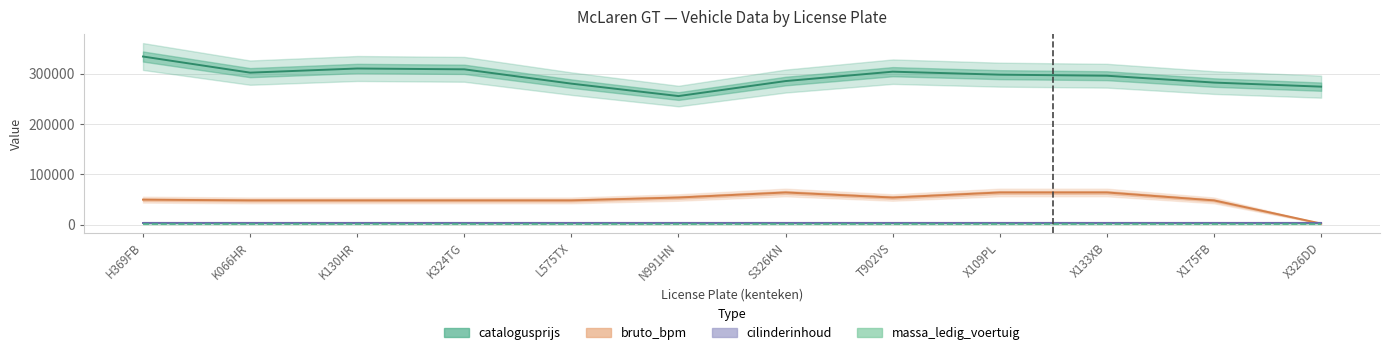

What is the label of the 7th point from the left?

S326KN